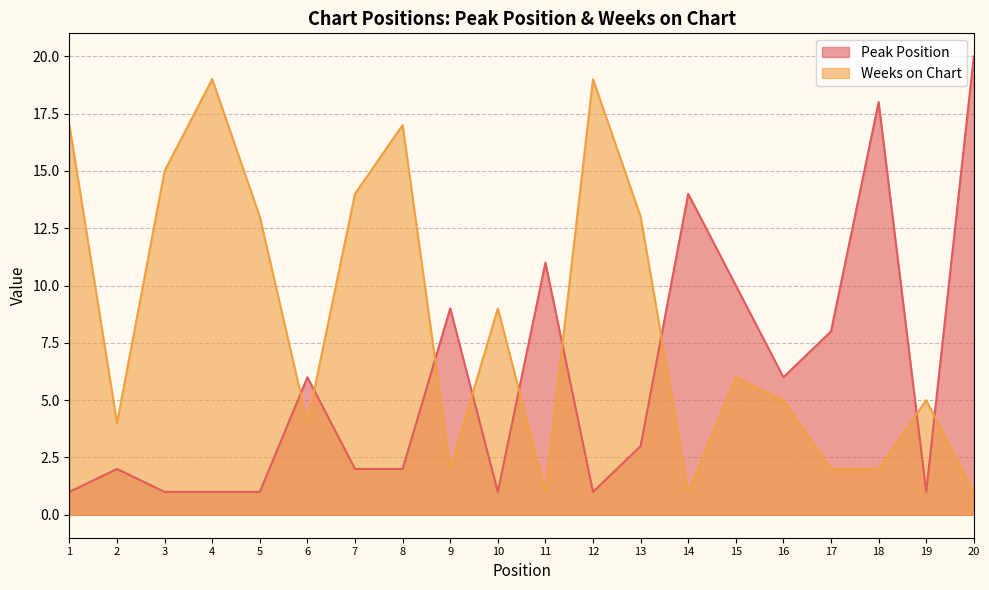

At which label does Peak Position reach its minimum?

1